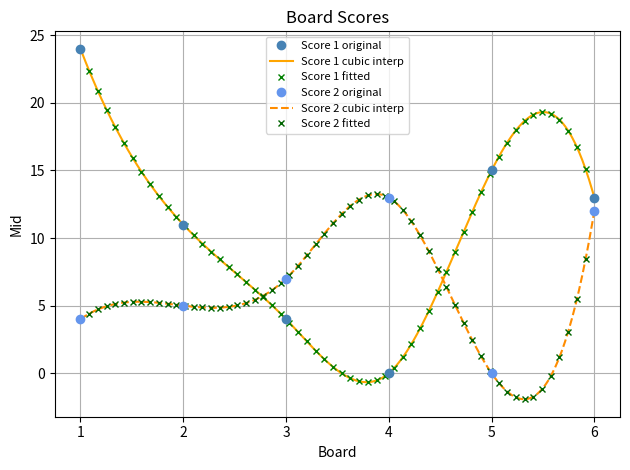

Does the chart have visible grid lines?

Yes